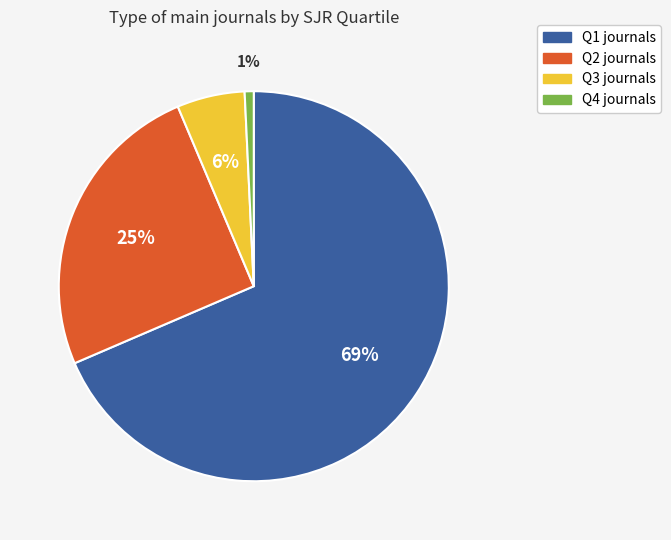

Which slice is the smallest?

Q4